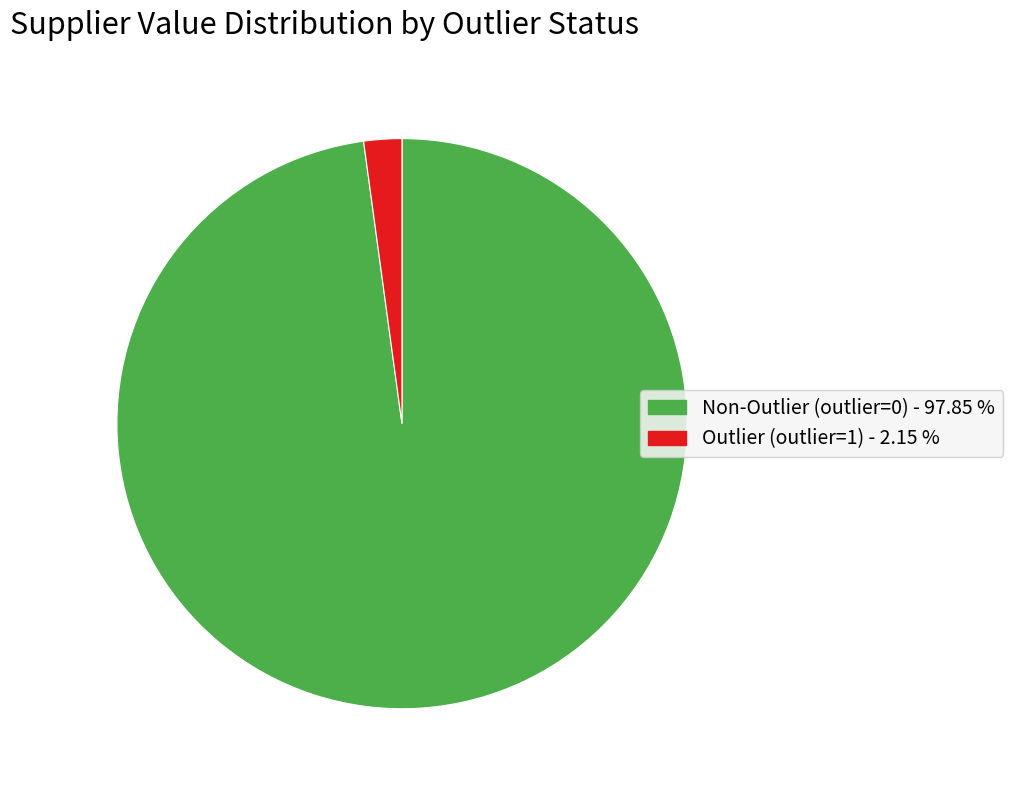

Is there any slice that represents more than half of the pie?

Yes